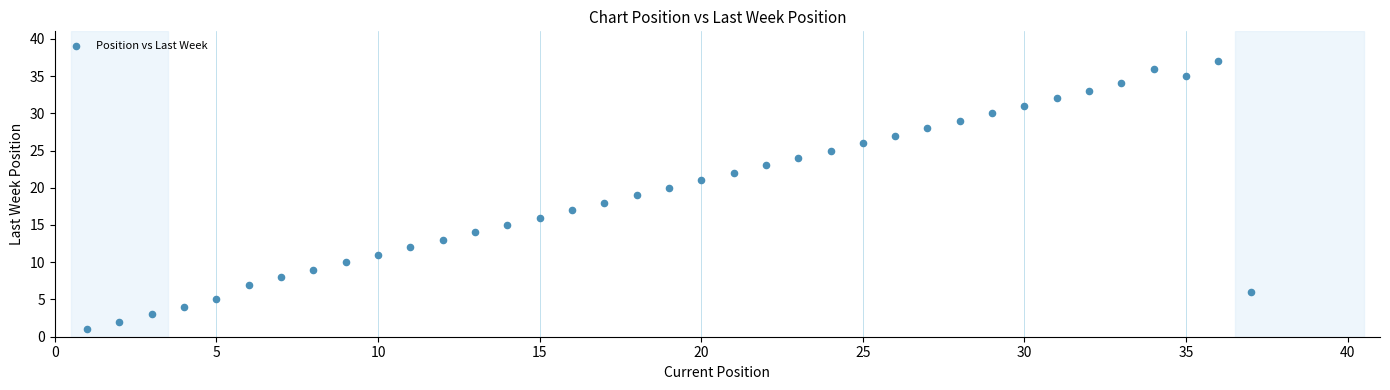

What is the range of Y values (max minus min)?

36